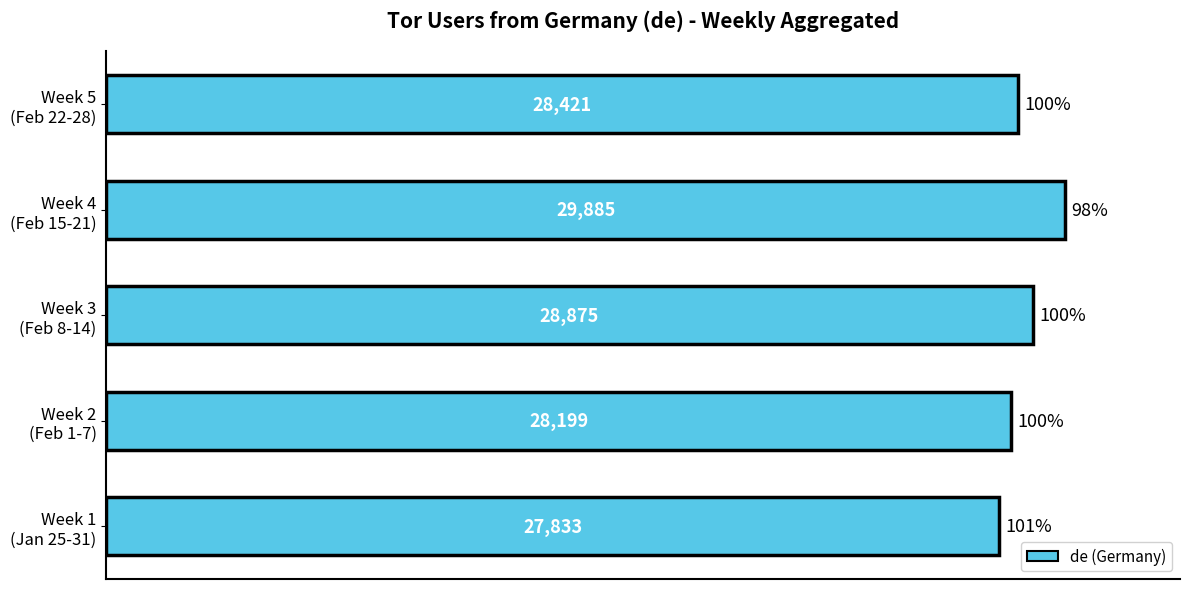

How many distinct data groups are displayed?

1